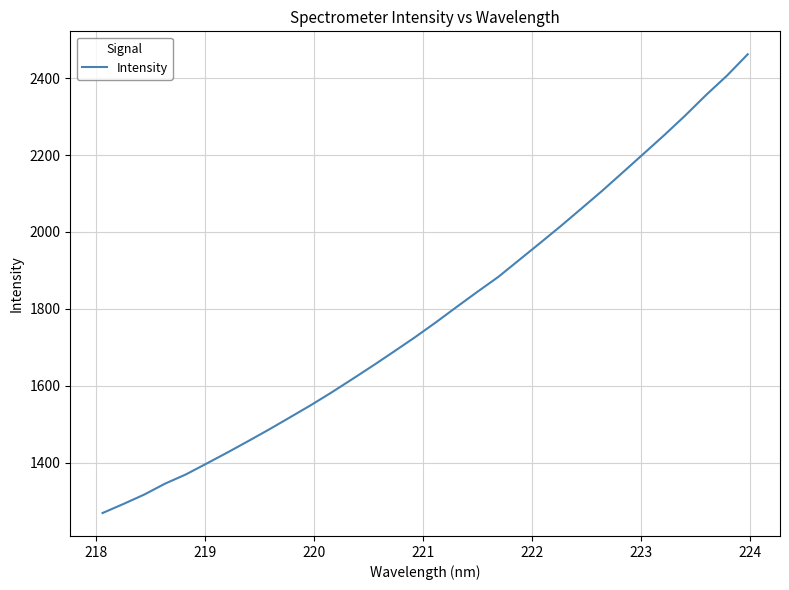

Does the chart have visible grid lines?

Yes